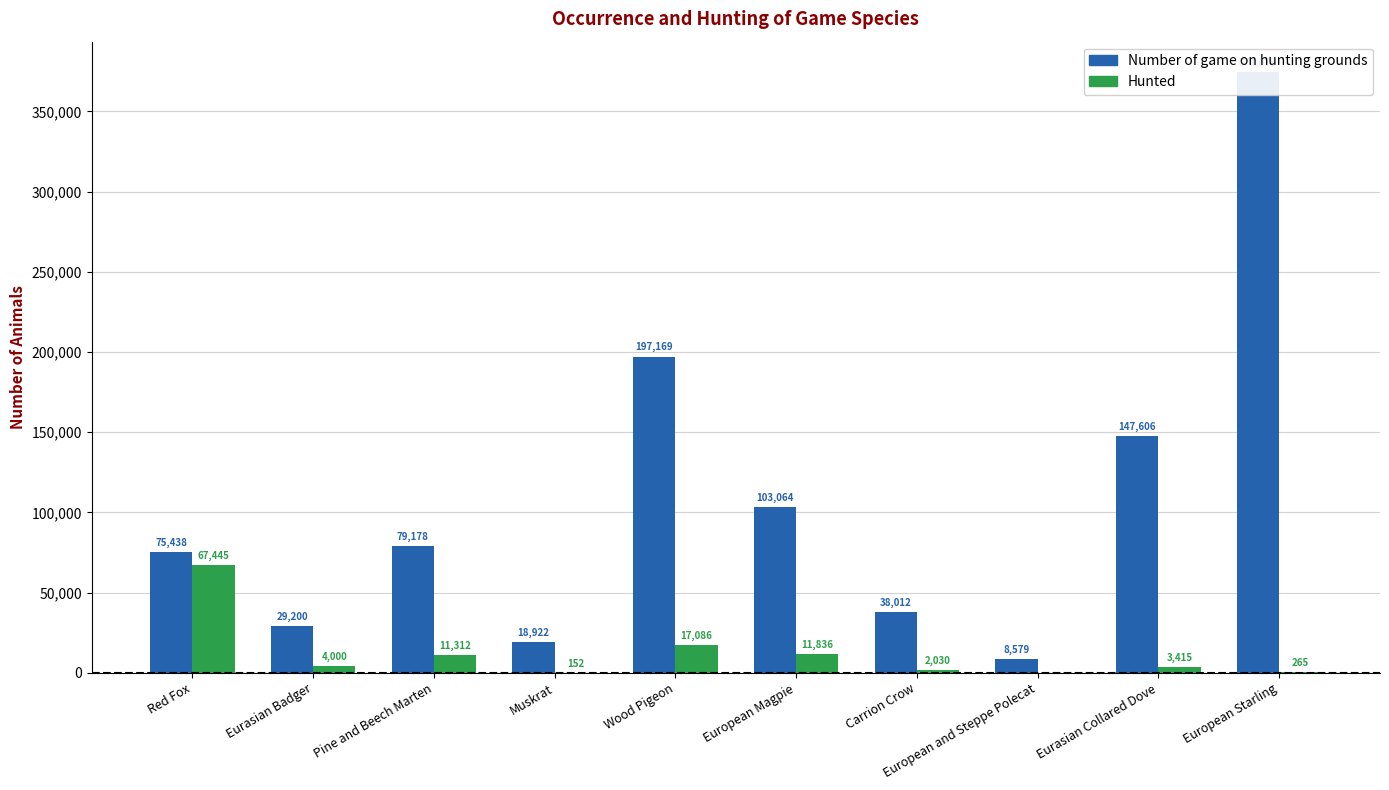

What is the average value of the Hunted series?

11754